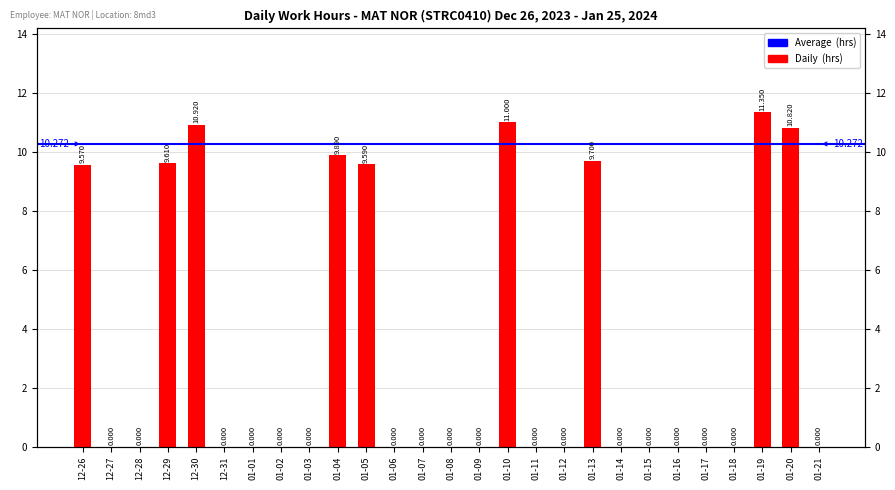

The chart shows a value of 7.6 at 01-18. True or false?

False